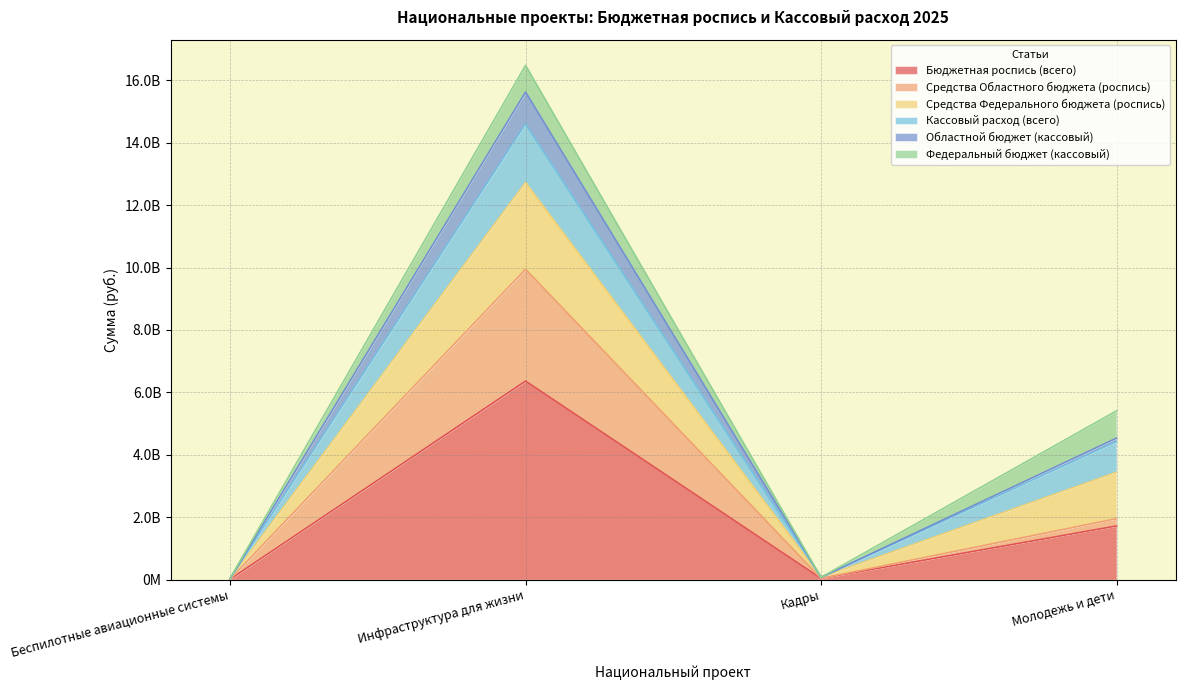

True or false: Средства Областного бюджета (роспись) has a value of 37802808.0 at Кадры.

True